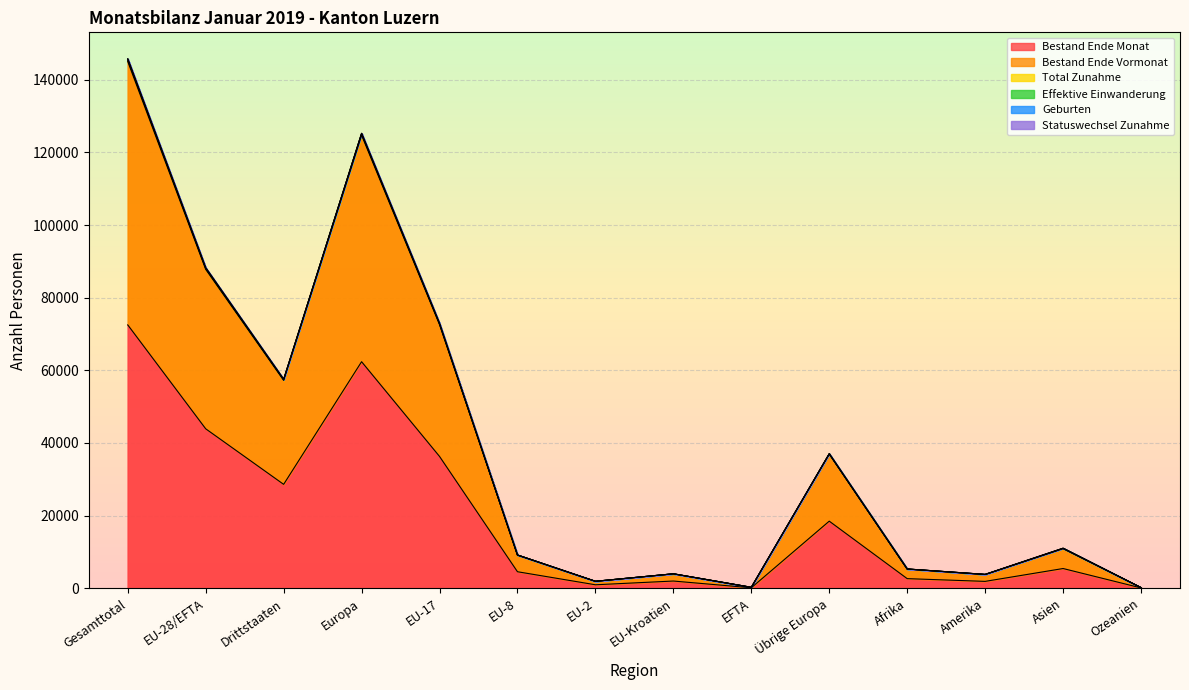

Reading left to right, transcribe all the data shown in this chart.

Bestand Ende Monat: Gesamttotal=72499	EU-28/EFTA=43898	Drittstaaten=28601	Europa=62366	EU-17=36288	EU-8=4545	EU-2=954	EU-Kroatien=1985	EFTA=126	Übrige Europa=18468	Afrika=2644	Amerika=1890	Asien=5428	Ozeanien=90
Bestand Ende Vormonat: Gesamttotal=144999	EU-28/EFTA=87781	Drittstaaten=57218	Europa=124724	EU-17=72564	EU-8=9096	EU-2=1904	EU-Kroatien=3966	EFTA=251	Übrige Europa=36943	Afrika=5269	Amerika=3774	Asien=10892	Ozeanien=177
Total Zunahme: Gesamttotal=145758	EU-28/EFTA=88244	Drittstaaten=57514	Europa=125274	EU-17=72919	EU-8=9170	EU-2=1920	EU-Kroatien=3980	EFTA=255	Übrige Europa=37030	Afrika=5305	Amerika=3818	Asien=11017	Ozeanien=181
Effektive Einwanderung: Gesamttotal=145709	EU-28/EFTA=88202	Drittstaaten=57507	Europa=125232	EU-17=72894	EU-8=9158	EU-2=1915	EU-Kroatien=3980	EFTA=255	Übrige Europa=37030	Afrika=5305	Amerika=3813	Asien=11015	Ozeanien=181
Geburten: Gesamttotal=145675	EU-28/EFTA=88181	Drittstaaten=57494	Europa=125204	EU-17=72877	EU-8=9156	EU-2=1914	EU-Kroatien=3979	EFTA=255	Übrige Europa=37023	Afrika=5303	Amerika=3813	Asien=11011	Ozeanien=181